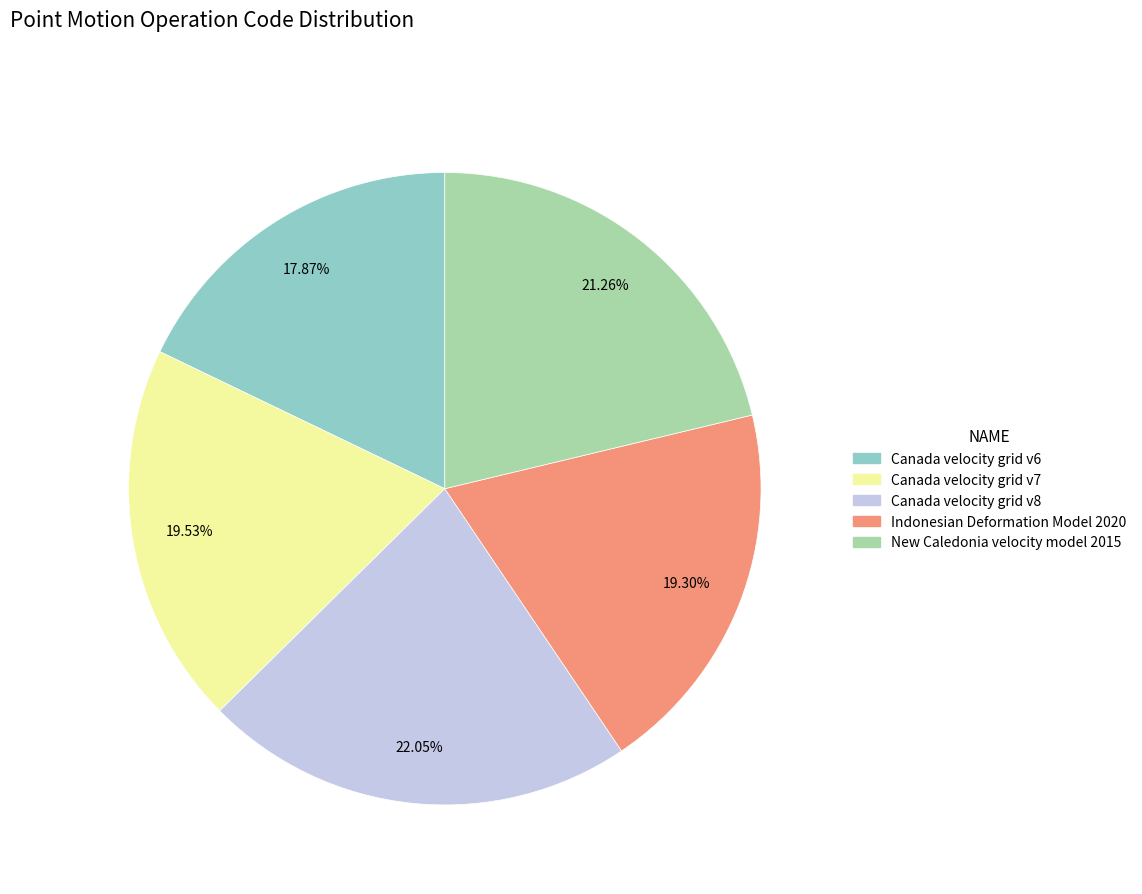

To the nearest percent, what is the combined percentage of Canada velocity grid v7 and Canada velocity grid v8?

42%